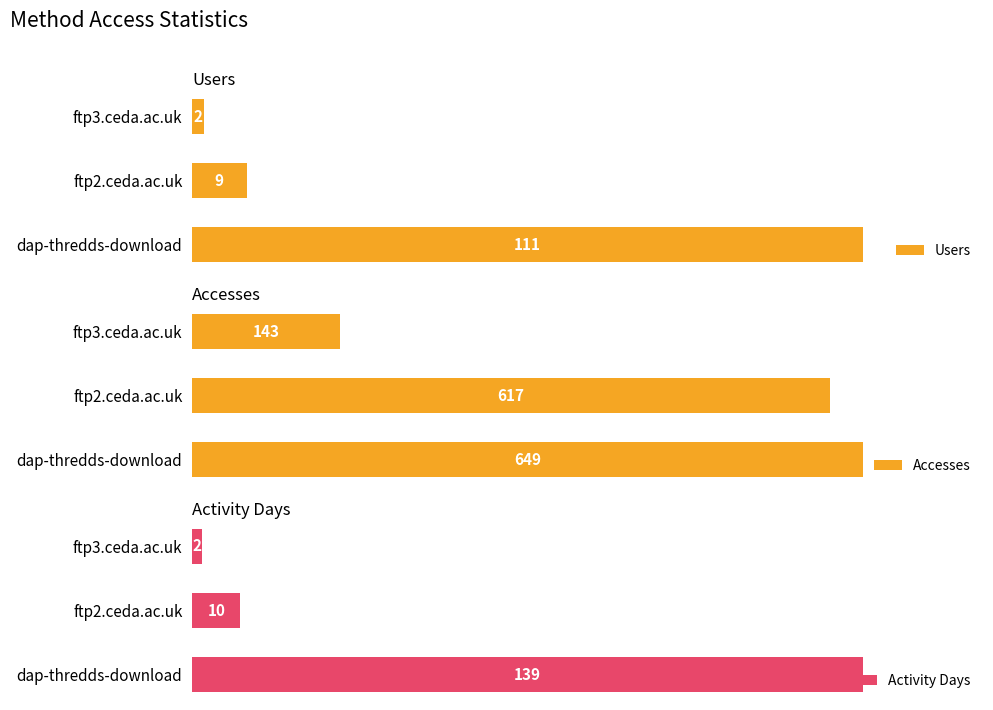

What is the minimum value shown in the chart?

2